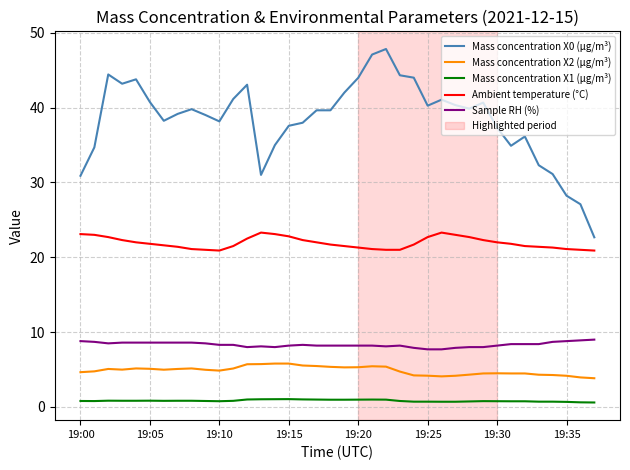

How many series are shown in this chart?

5